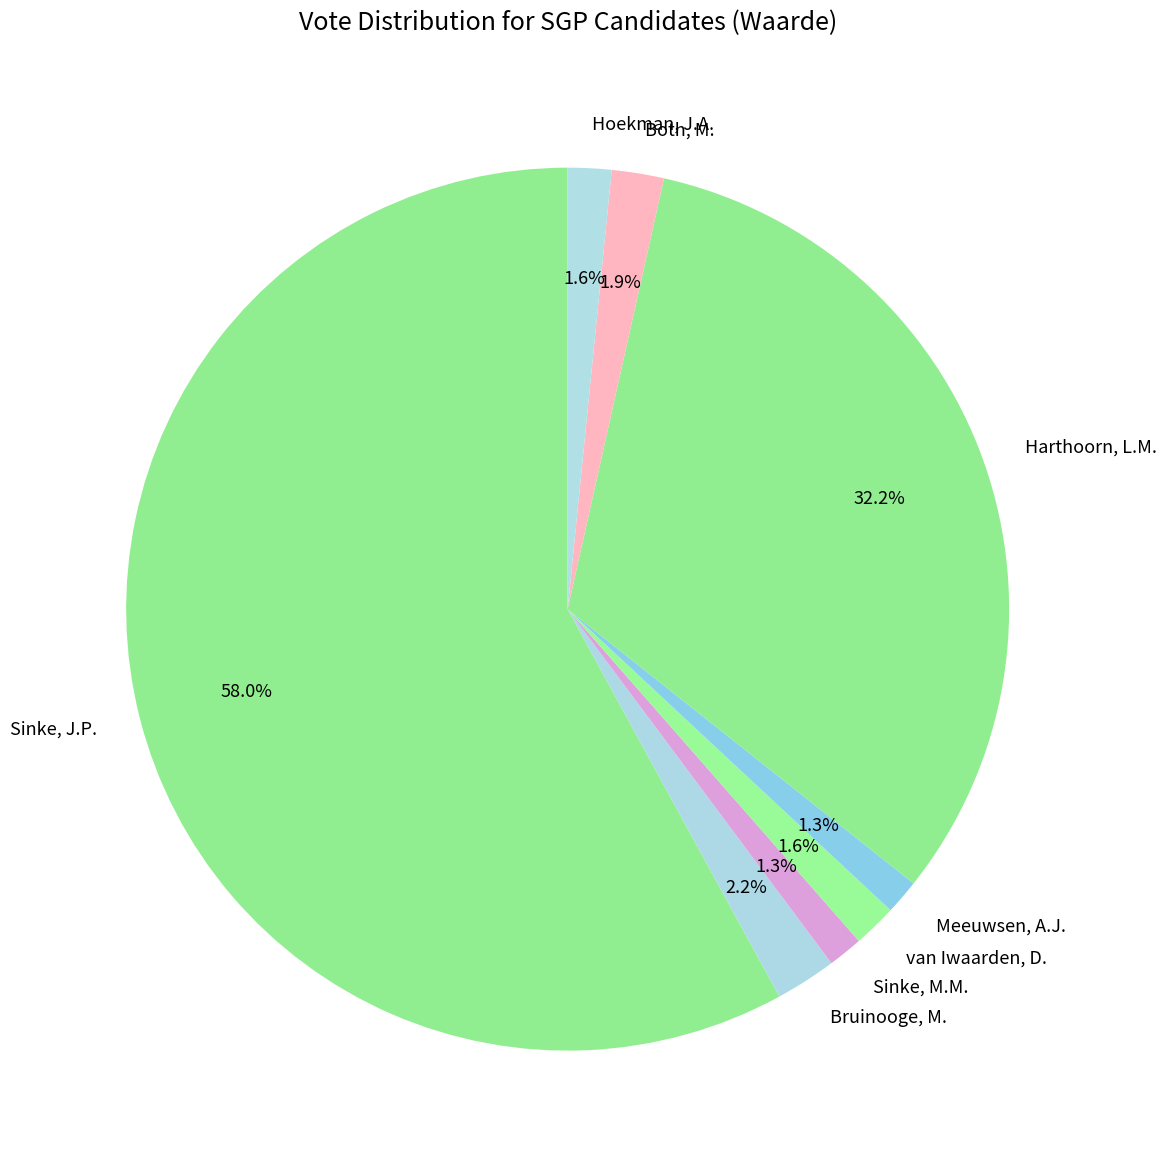

How many slices are in this pie chart?

8